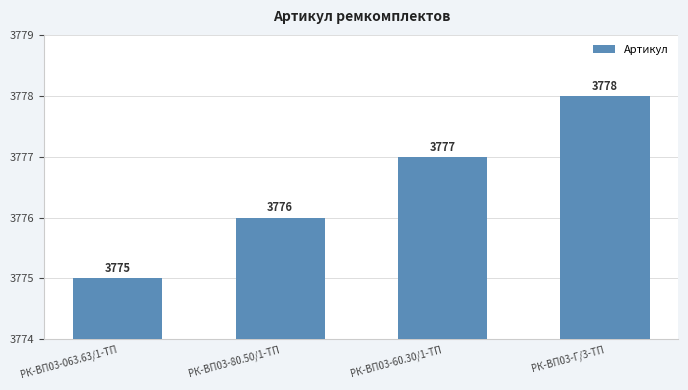

True or false: the data shows 1728 at РК-ВП03-60.30/1-ТП.

False